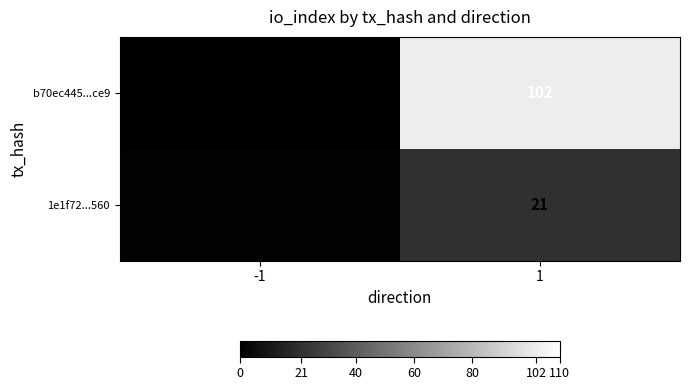

At how many categories does at least one series exceed 60?

1